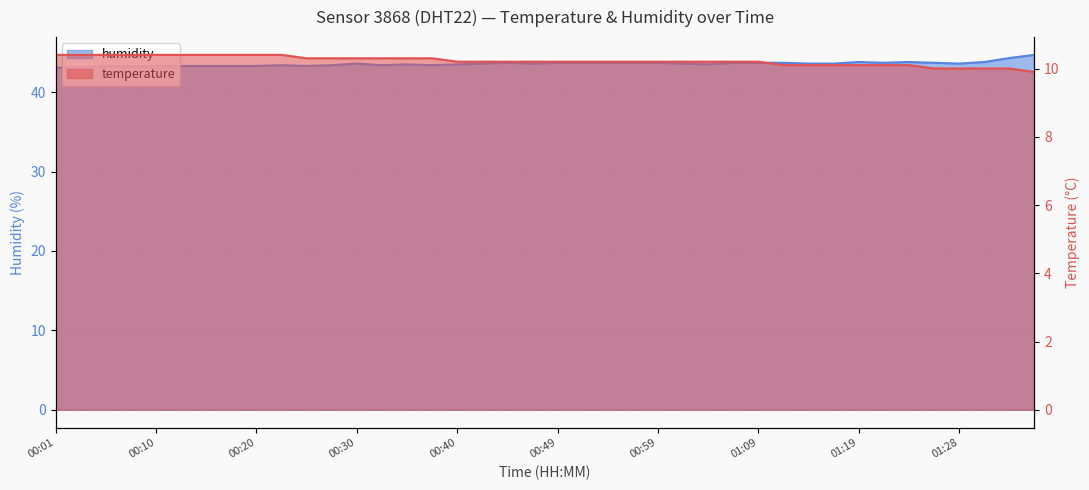

Reading left to right, what are all the values shown in this chart?

temperature: 10.4	10.4	10.4	10.4	10.4	10.4	10.4	10.4	10.4	10.4	10.3	10.3	10.3	10.3	10.3	10.3	10.2	10.2	10.2	10.2	10.2	10.2	10.2	10.2	10.2	10.2	10.2	10.2	10.2	10.1	10.1	10.1	10.1	10.1	10.1	10.0	10.0	10.0	10.0	9.9
humidity: 43.1	43.1	43.3	43.3	43.3	43.3	43.3	43.3	43.3	43.4	43.3	43.4	43.6	43.4	43.5	43.4	43.5	43.6	43.7	43.6	43.7	43.7	43.7	43.7	43.7	43.6	43.5	43.7	43.7	43.7	43.6	43.6	43.8	43.7	43.8	43.7	43.6	43.8	44.3	44.7